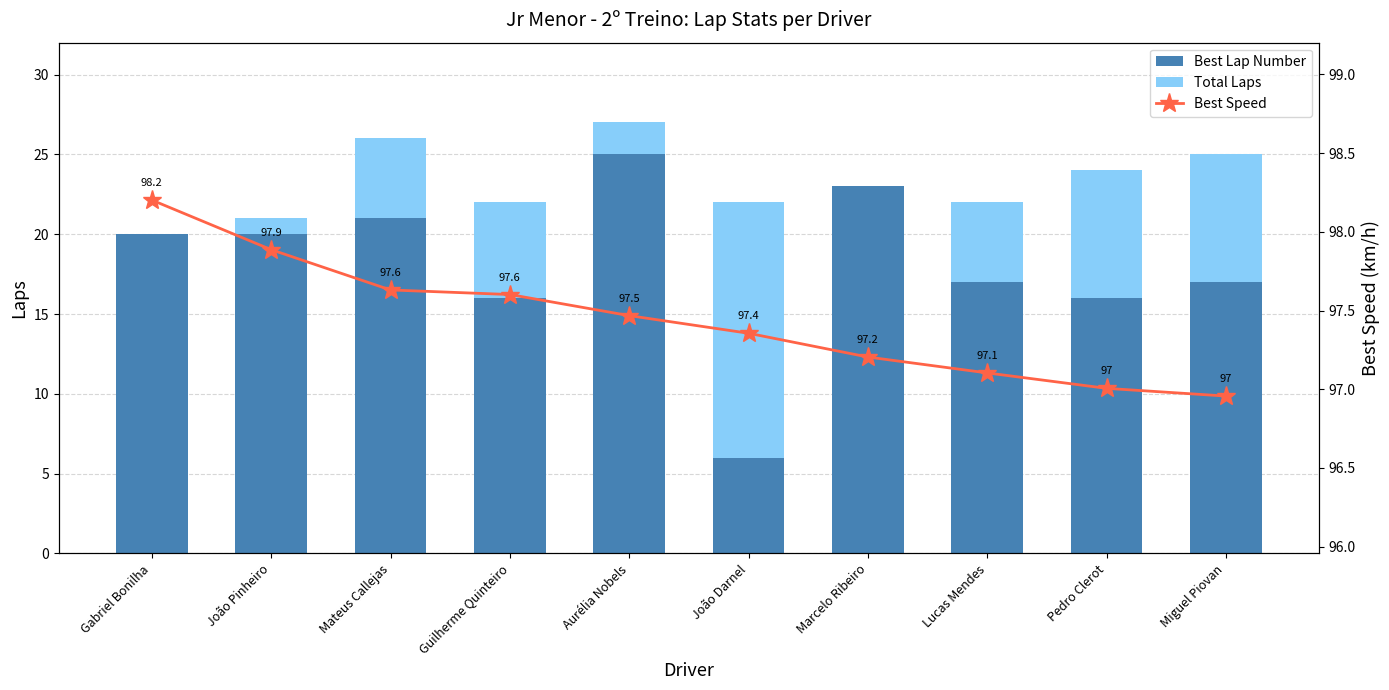

What are all the series names shown in the legend?

Best Lap Number, Total Laps, Best Speed